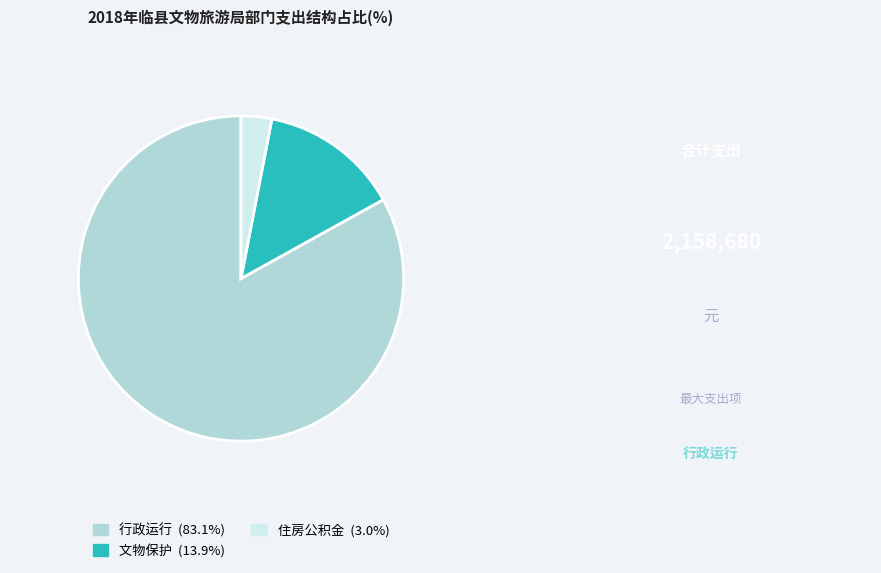

Is there a majority slice in this chart?

Yes